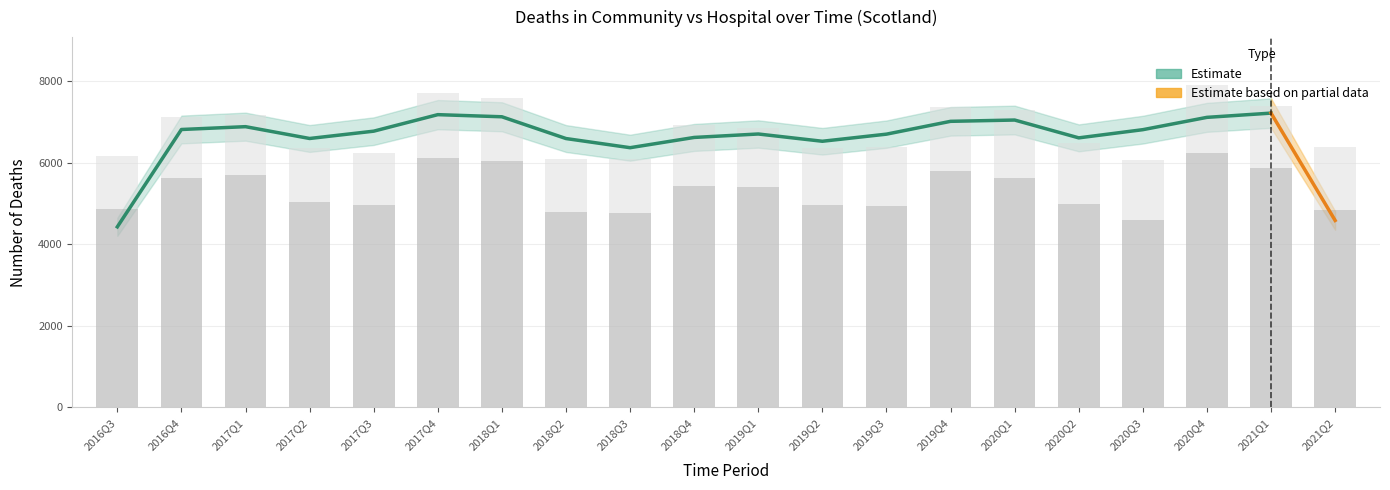

List the series in order of their overall mean, highest first.

Died in Hospital, Died in Community